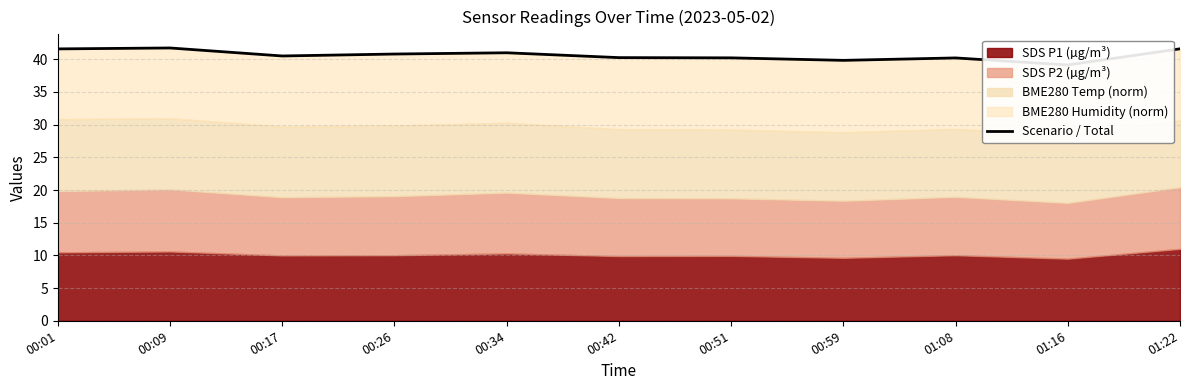

What is the average value?

40.6